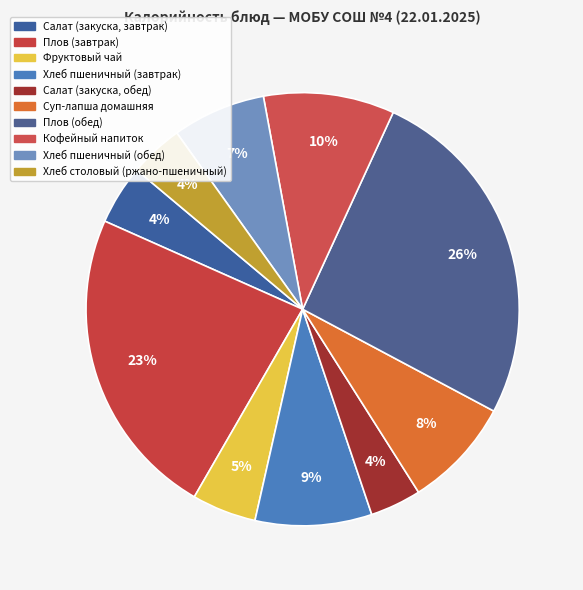

To the nearest percent, what portion does Салат (закуска, завтрак) represent?

4%